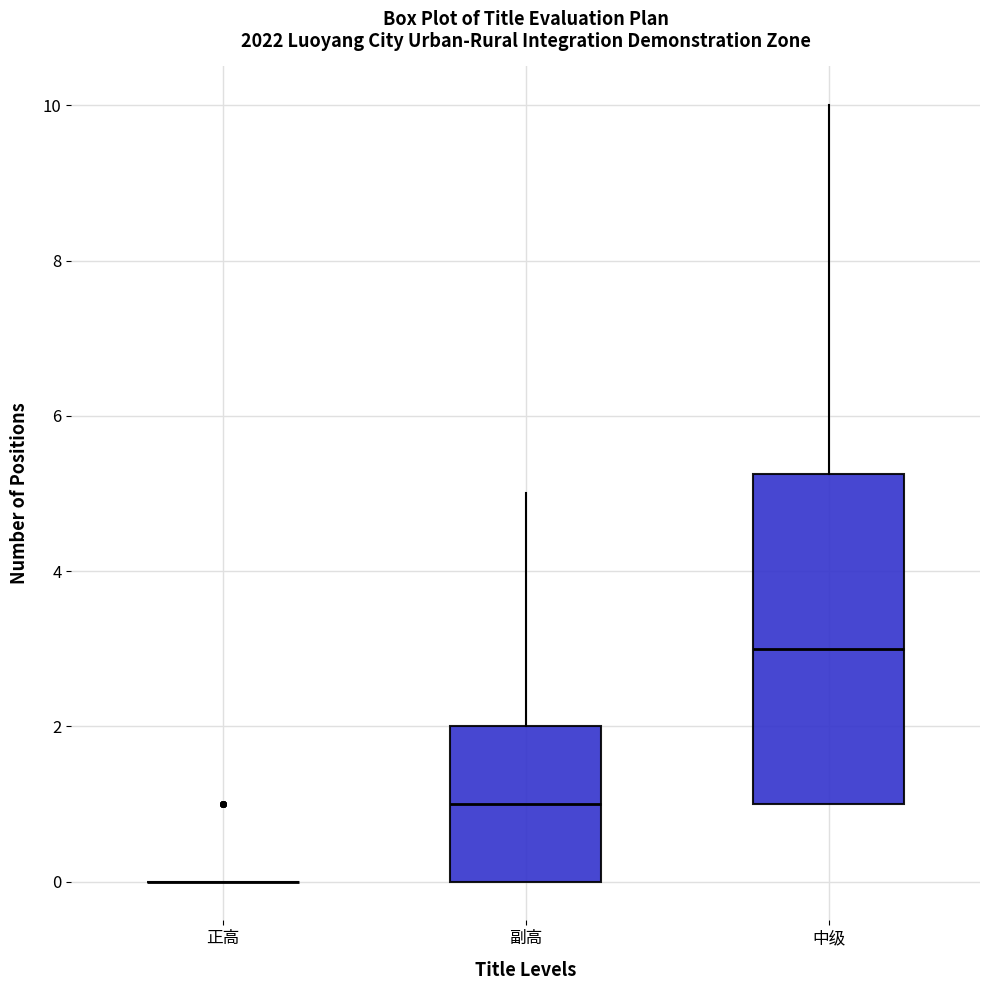

Reading left to right, read every box against the y-axis: the position of its median line, the range the box covers, and the ends of its whiskers. The values are not printed on the chart, so give them approximately, as read against the axis.

正高: box collapsed to a line at 0.0, whiskers 0.0 to 0.0
副高: median 1.0, box 0.0 to 2.0, whiskers 0.0 to 5.0
中级: median 3.0, box 1.0 to 5.2, whiskers 1.0 to 10.0